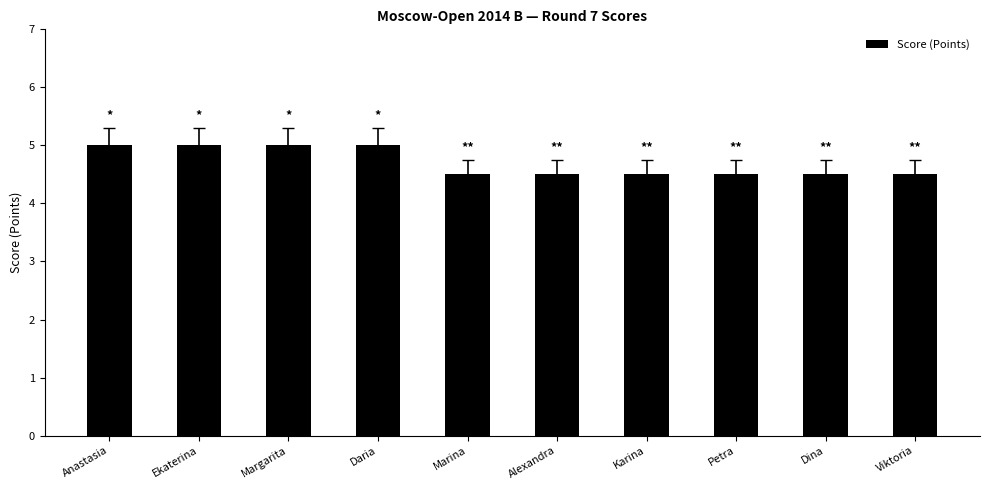

What value does the data have at Dina?

4.5